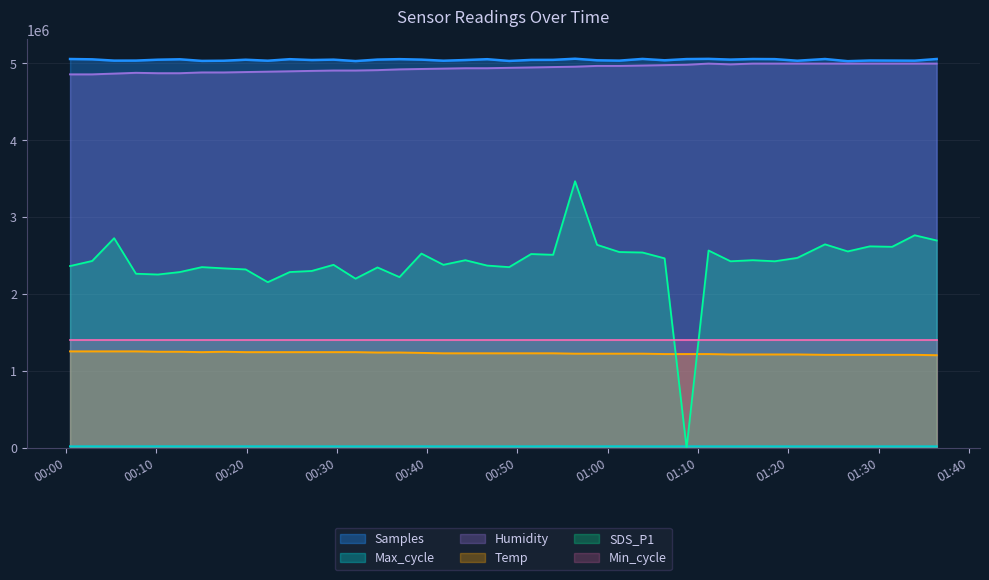

Which series has the widest spread of values?

SDS_P1